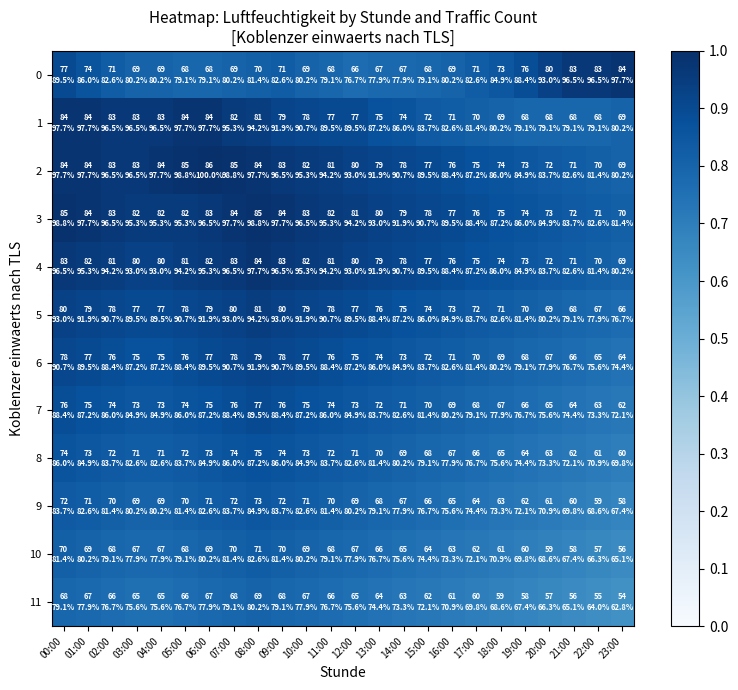

Reading right to left, extract all data points from this chart.

0: 23:00=1.0	22:00=1.0	21:00=1.0	20:00=0.9	19:00=0.9	18:00=0.8	17:00=0.8	16:00=0.8	15:00=0.8	14:00=0.8	13:00=0.8	12:00=0.8	11:00=0.8	10:00=0.8	09:00=0.8	08:00=0.8	07:00=0.8	06:00=0.8	05:00=0.8	04:00=0.8	03:00=0.8	02:00=0.8	01:00=0.9	00:00=0.9
1: 23:00=0.8	22:00=0.8	21:00=0.8	20:00=0.8	19:00=0.8	18:00=0.8	17:00=0.8	16:00=0.8	15:00=0.8	14:00=0.9	13:00=0.9	12:00=0.9	11:00=0.9	10:00=0.9	09:00=0.9	08:00=0.9	07:00=1.0	06:00=1.0	05:00=1.0	04:00=1.0	03:00=1.0	02:00=1.0	01:00=1.0	00:00=1.0
2: 23:00=0.8	22:00=0.8	21:00=0.8	20:00=0.8	19:00=0.8	18:00=0.9	17:00=0.9	16:00=0.9	15:00=0.9	14:00=0.9	13:00=0.9	12:00=0.9	11:00=0.9	10:00=1.0	09:00=1.0	08:00=1.0	07:00=1.0	06:00=1.0	05:00=1.0	04:00=1.0	03:00=1.0	02:00=1.0	01:00=1.0	00:00=1.0
3: 23:00=0.8	22:00=0.8	21:00=0.8	20:00=0.8	19:00=0.9	18:00=0.9	17:00=0.9	16:00=0.9	15:00=0.9	14:00=0.9	13:00=0.9	12:00=0.9	11:00=1.0	10:00=1.0	09:00=1.0	08:00=1.0	07:00=1.0	06:00=1.0	05:00=1.0	04:00=1.0	03:00=1.0	02:00=1.0	01:00=1.0	00:00=1.0
4: 23:00=0.8	22:00=0.8	21:00=0.8	20:00=0.8	19:00=0.8	18:00=0.9	17:00=0.9	16:00=0.9	15:00=0.9	14:00=0.9	13:00=0.9	12:00=0.9	11:00=0.9	10:00=1.0	09:00=1.0	08:00=1.0	07:00=1.0	06:00=1.0	05:00=0.9	04:00=0.9	03:00=0.9	02:00=0.9	01:00=1.0	00:00=1.0
5: 23:00=0.8	22:00=0.8	21:00=0.8	20:00=0.8	19:00=0.8	18:00=0.8	17:00=0.8	16:00=0.8	15:00=0.9	14:00=0.9	13:00=0.9	12:00=0.9	11:00=0.9	10:00=0.9	09:00=0.9	08:00=0.9	07:00=0.9	06:00=0.9	05:00=0.9	04:00=0.9	03:00=0.9	02:00=0.9	01:00=0.9	00:00=0.9
6: 23:00=0.7	22:00=0.8	21:00=0.8	20:00=0.8	19:00=0.8	18:00=0.8	17:00=0.8	16:00=0.8	15:00=0.8	14:00=0.8	13:00=0.9	12:00=0.9	11:00=0.9	10:00=0.9	09:00=0.9	08:00=0.9	07:00=0.9	06:00=0.9	05:00=0.9	04:00=0.9	03:00=0.9	02:00=0.9	01:00=0.9	00:00=0.9
7: 23:00=0.7	22:00=0.7	21:00=0.7	20:00=0.8	19:00=0.8	18:00=0.8	17:00=0.8	16:00=0.8	15:00=0.8	14:00=0.8	13:00=0.8	12:00=0.8	11:00=0.9	10:00=0.9	09:00=0.9	08:00=0.9	07:00=0.9	06:00=0.9	05:00=0.9	04:00=0.8	03:00=0.8	02:00=0.9	01:00=0.9	00:00=0.9
8: 23:00=0.7	22:00=0.7	21:00=0.7	20:00=0.7	19:00=0.7	18:00=0.8	17:00=0.8	16:00=0.8	15:00=0.8	14:00=0.8	13:00=0.8	12:00=0.8	11:00=0.8	10:00=0.8	09:00=0.9	08:00=0.9	07:00=0.9	06:00=0.8	05:00=0.8	04:00=0.8	03:00=0.8	02:00=0.8	01:00=0.8	00:00=0.9
9: 23:00=0.7	22:00=0.7	21:00=0.7	20:00=0.7	19:00=0.7	18:00=0.7	17:00=0.7	16:00=0.8	15:00=0.8	14:00=0.8	13:00=0.8	12:00=0.8	11:00=0.8	10:00=0.8	09:00=0.8	08:00=0.8	07:00=0.8	06:00=0.8	05:00=0.8	04:00=0.8	03:00=0.8	02:00=0.8	01:00=0.8	00:00=0.8
10: 23:00=0.7	22:00=0.7	21:00=0.7	20:00=0.7	19:00=0.7	18:00=0.7	17:00=0.7	16:00=0.7	15:00=0.7	14:00=0.8	13:00=0.8	12:00=0.8	11:00=0.8	10:00=0.8	09:00=0.8	08:00=0.8	07:00=0.8	06:00=0.8	05:00=0.8	04:00=0.8	03:00=0.8	02:00=0.8	01:00=0.8	00:00=0.8
11: 23:00=0.6	22:00=0.6	21:00=0.7	20:00=0.7	19:00=0.7	18:00=0.7	17:00=0.7	16:00=0.7	15:00=0.7	14:00=0.7	13:00=0.7	12:00=0.8	11:00=0.8	10:00=0.8	09:00=0.8	08:00=0.8	07:00=0.8	06:00=0.8	05:00=0.8	04:00=0.8	03:00=0.8	02:00=0.8	01:00=0.8	00:00=0.8